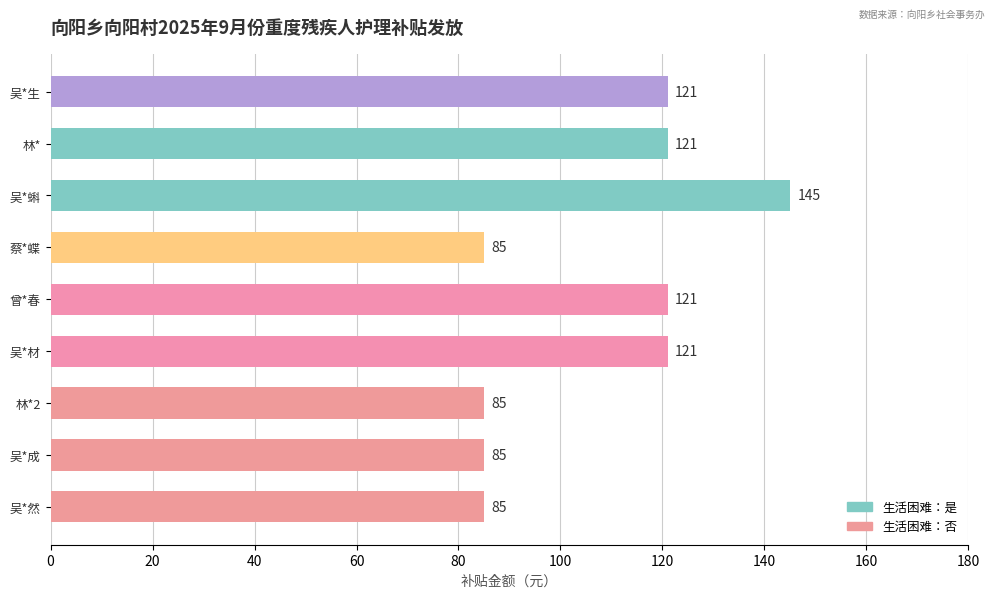

What is the approximate value at 吴*材, to the nearest 5?

120